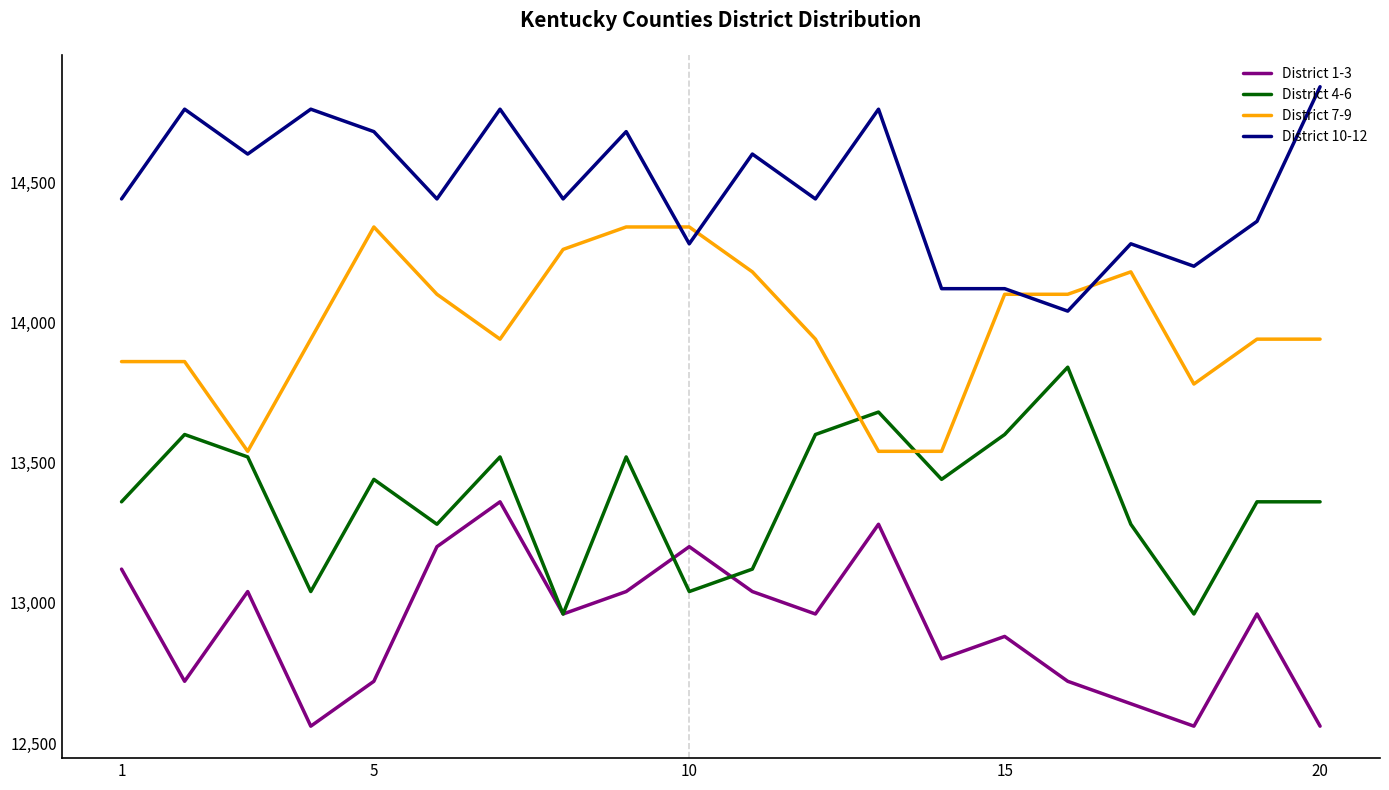

Which series has the largest total across all categories?

District 10-12